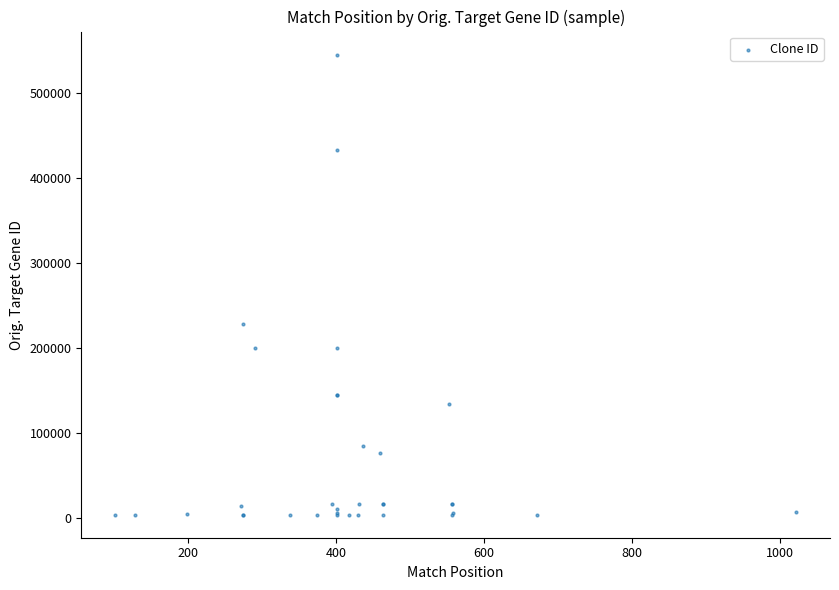

What Y value in the scatter plot is closest to 274744?

228802